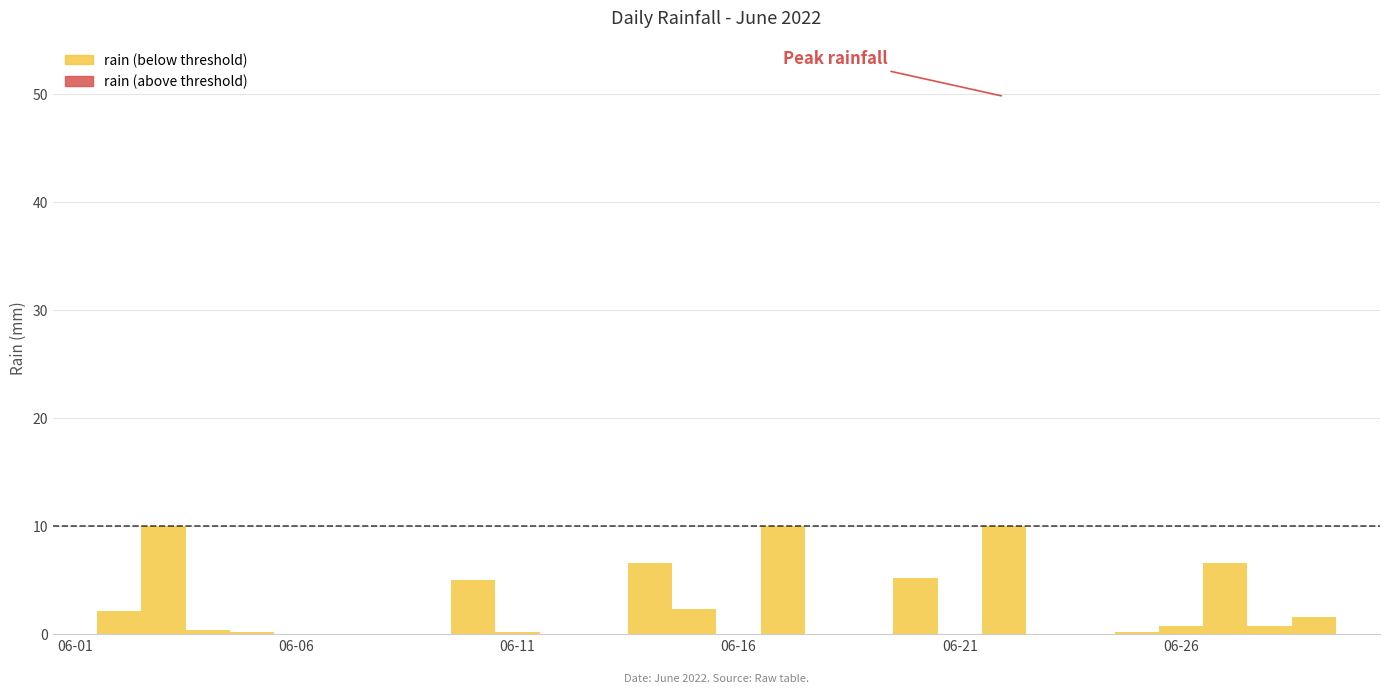

What is the sum of all values?

132.2